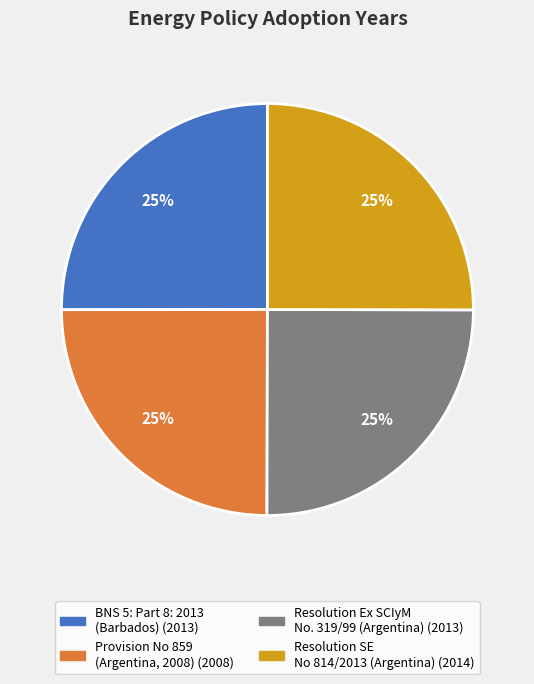

To the nearest percent, what portion does Provision No 859 (Argentina, 2008) represent?

25%